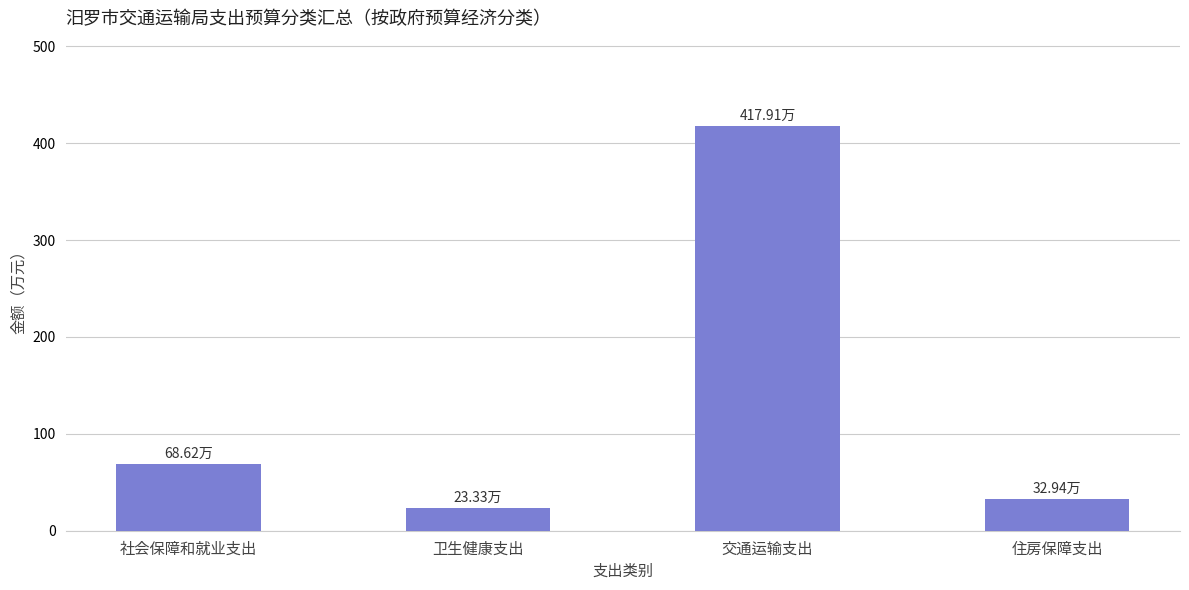

What is the change in value from 交通运输支出 to 住房保障支出?

-385.0